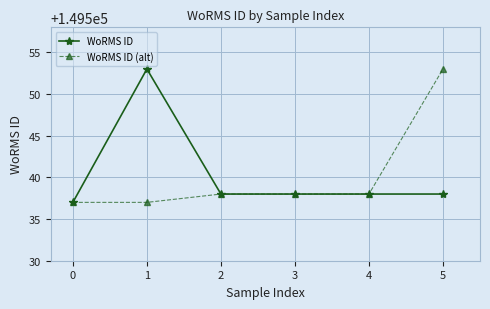

Reading right to left, transcribe all the data shown in this chart.

WoRMS ID: 5=149538	4=149538	3=149538	2=149538	1=149553	0=149537
WoRMS ID (alt): 5=149553	4=149538	3=149538	2=149538	1=149537	0=149537